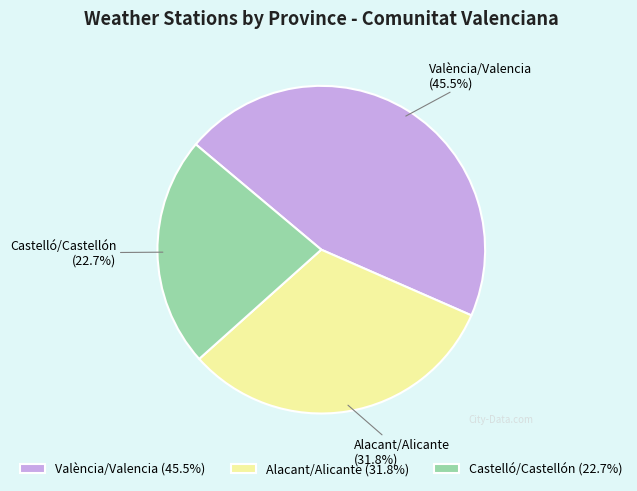

To the nearest percent, what is the difference between the largest and smallest slice percentages?

23%